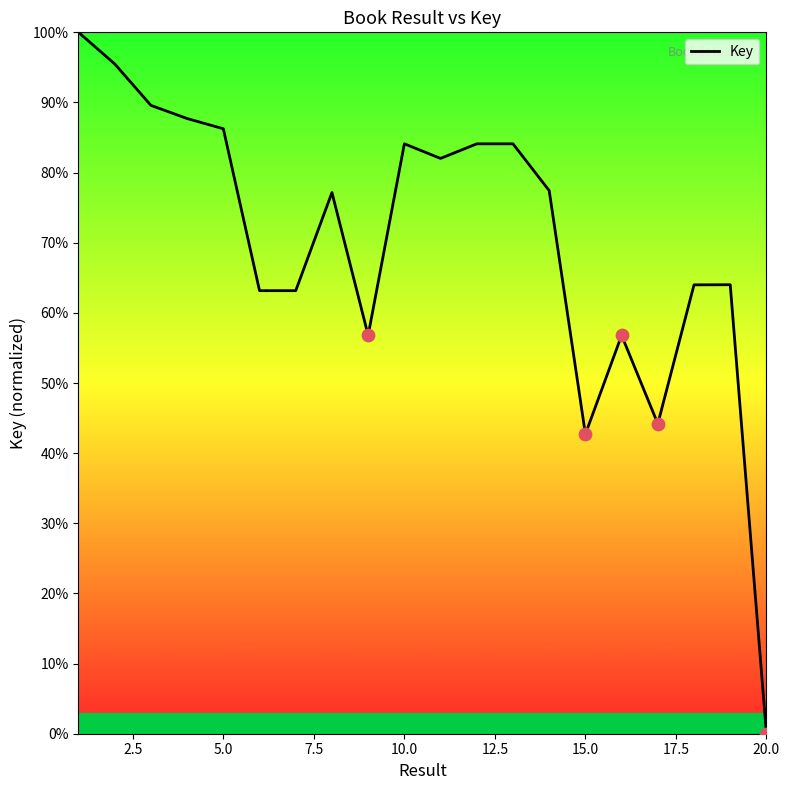

What is the difference between the maximum and minimum values?

100.0